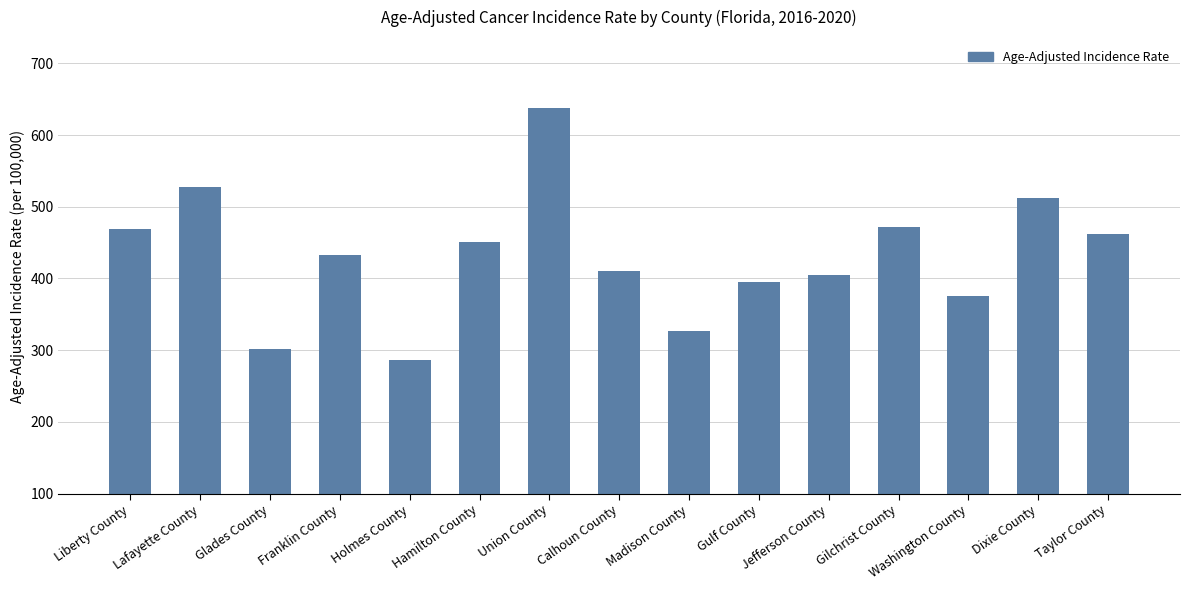

Which has a higher value, Franklin County or Dixie County?

Dixie County